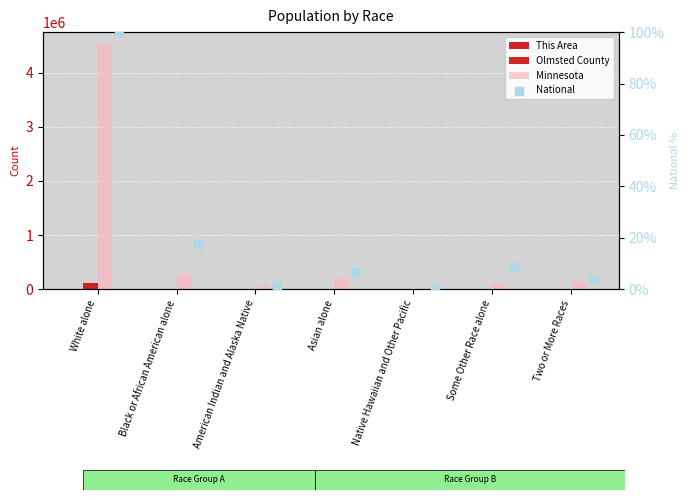

What are all the series names shown in the legend?

This Area, Olmsted County, Minnesota, National